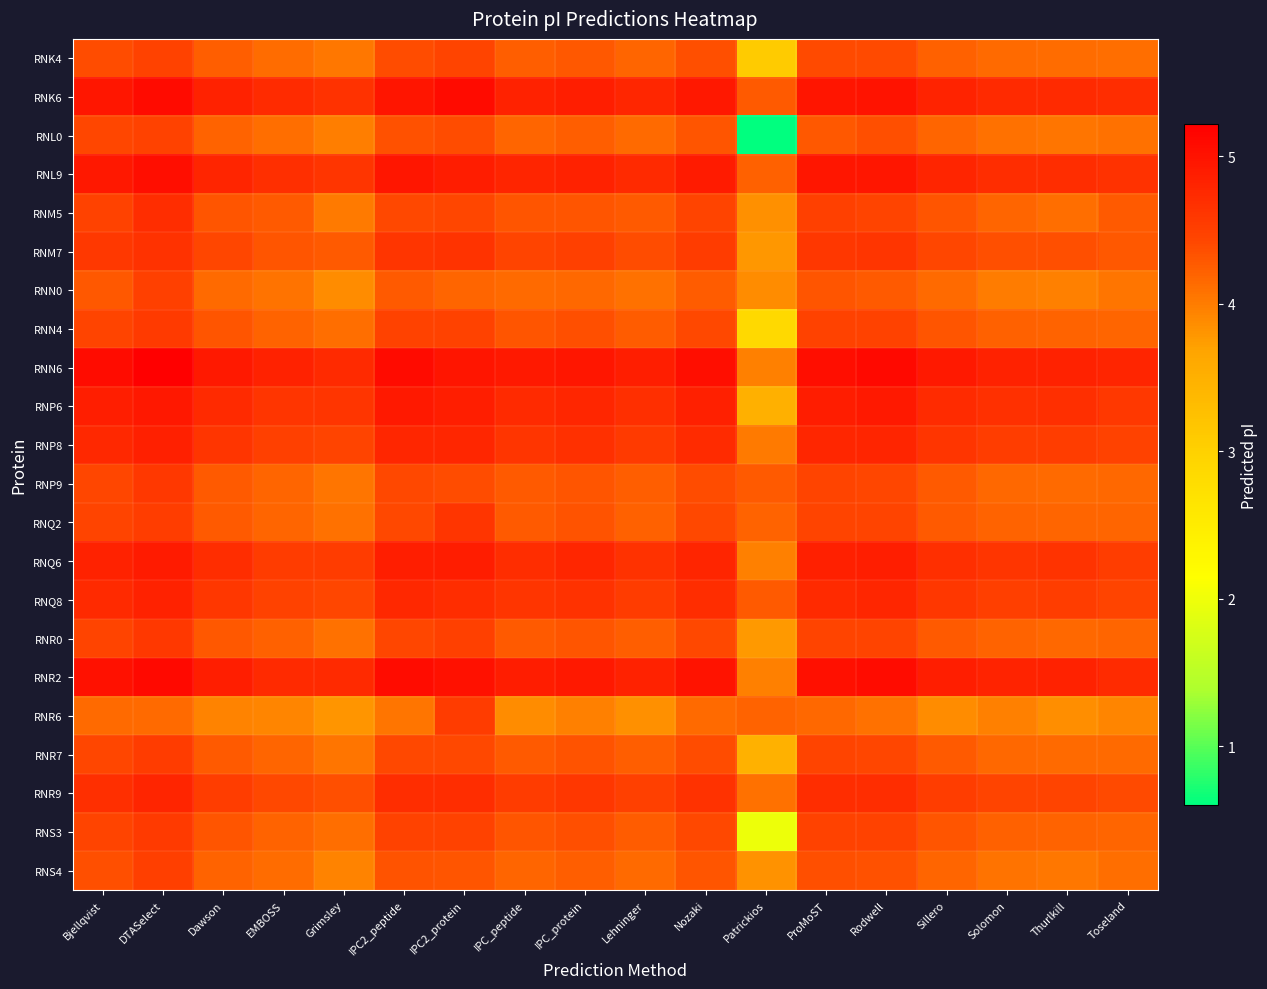

Which series has the widest spread of values?

RNL0